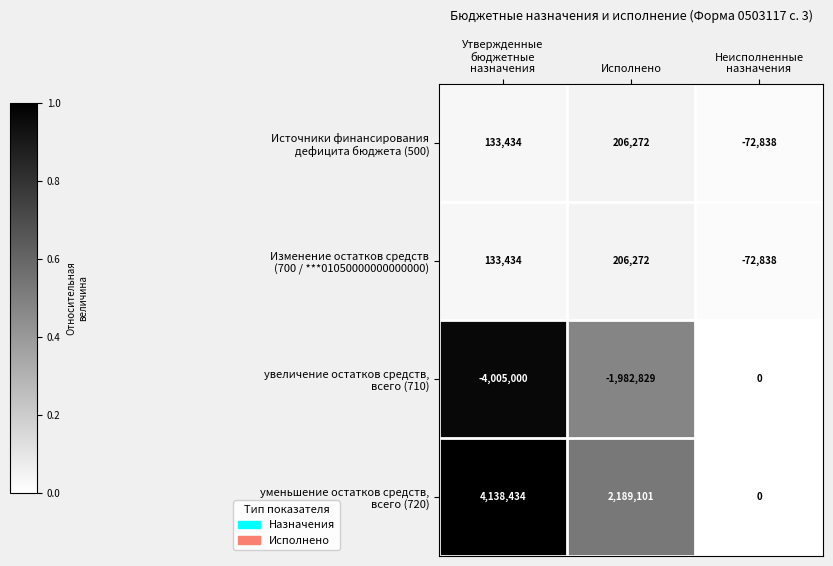

Which category has the highest value across all series?

Утвержденные
бюджетные
назначения